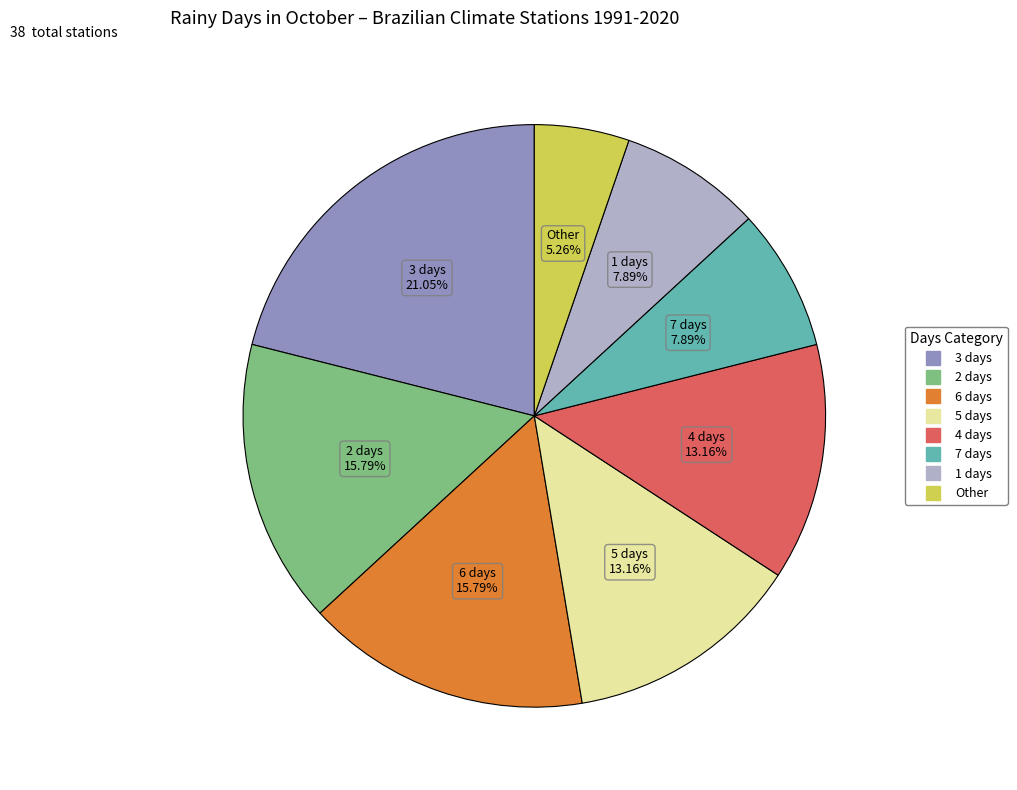

To the nearest percent, what is the difference between the largest and smallest slice percentages?

16%